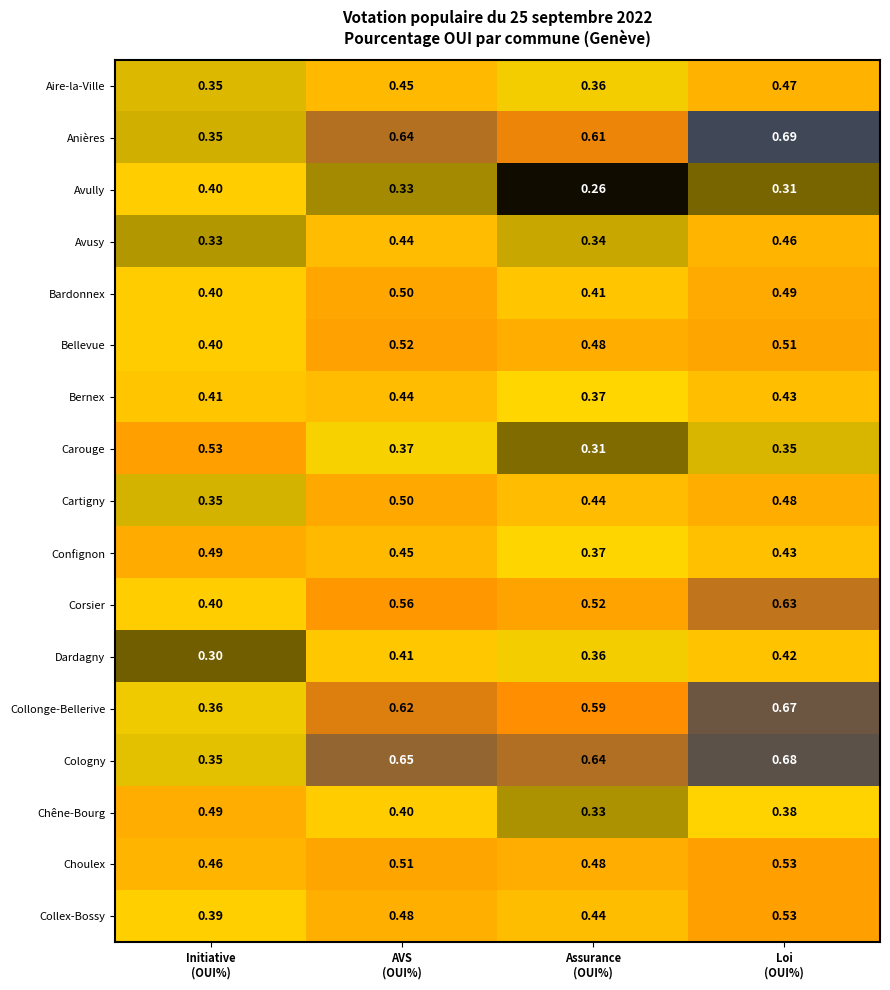

Which series has the largest total across all categories?

Cologny